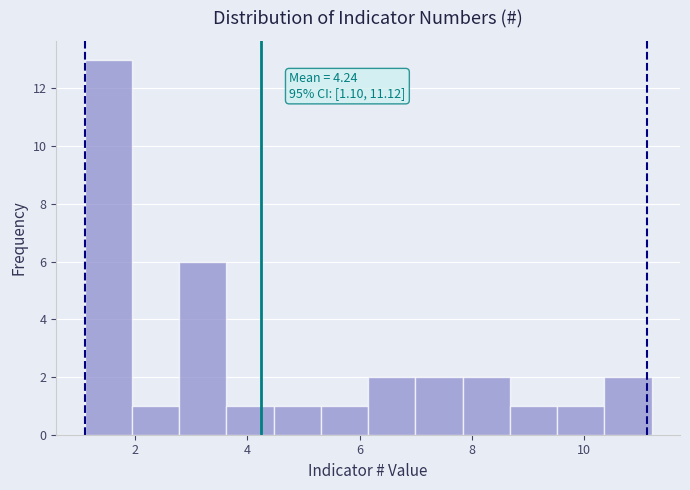

Over which range of the x-axis is the bar tallest?

1.2 to 2.0